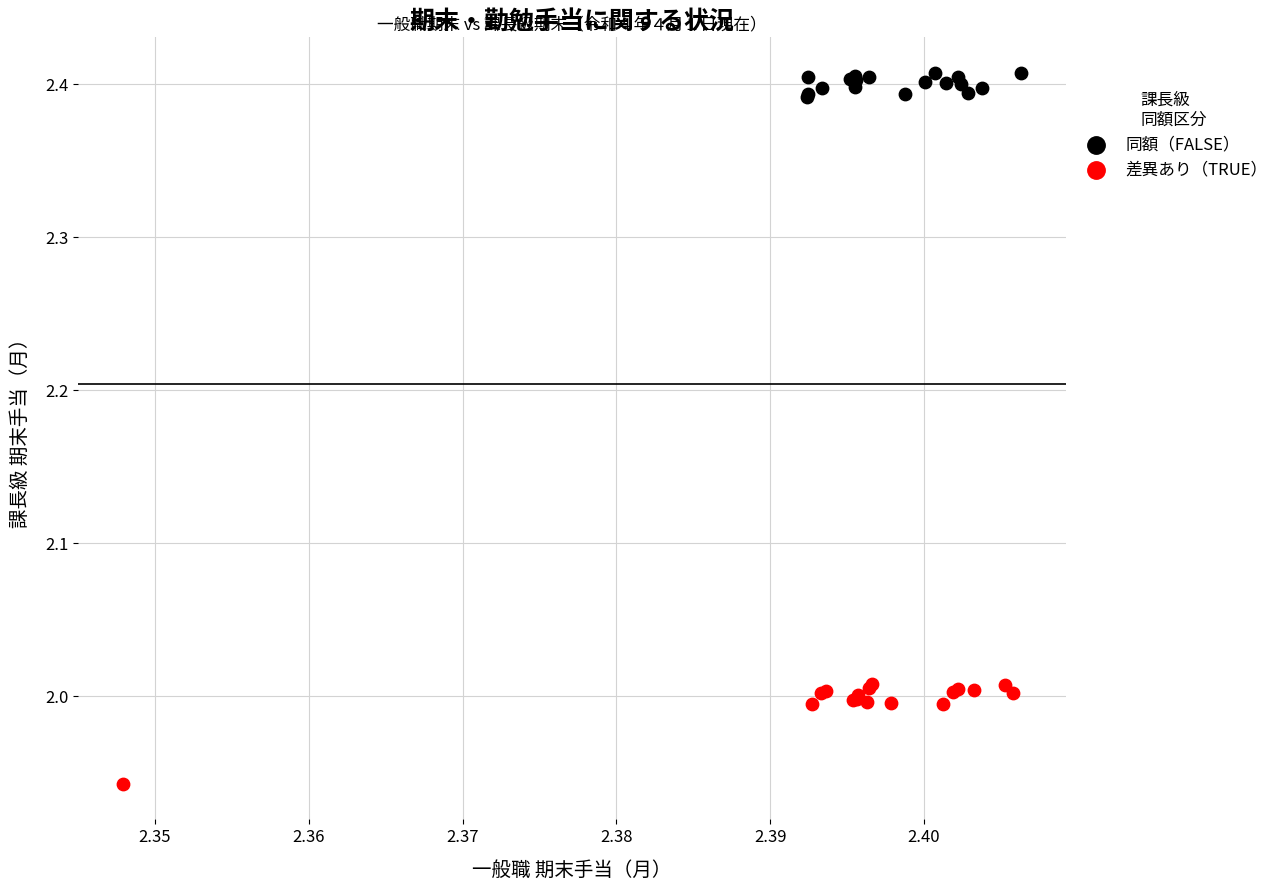

Which series contains the highest Y value?

同額（FALSE）